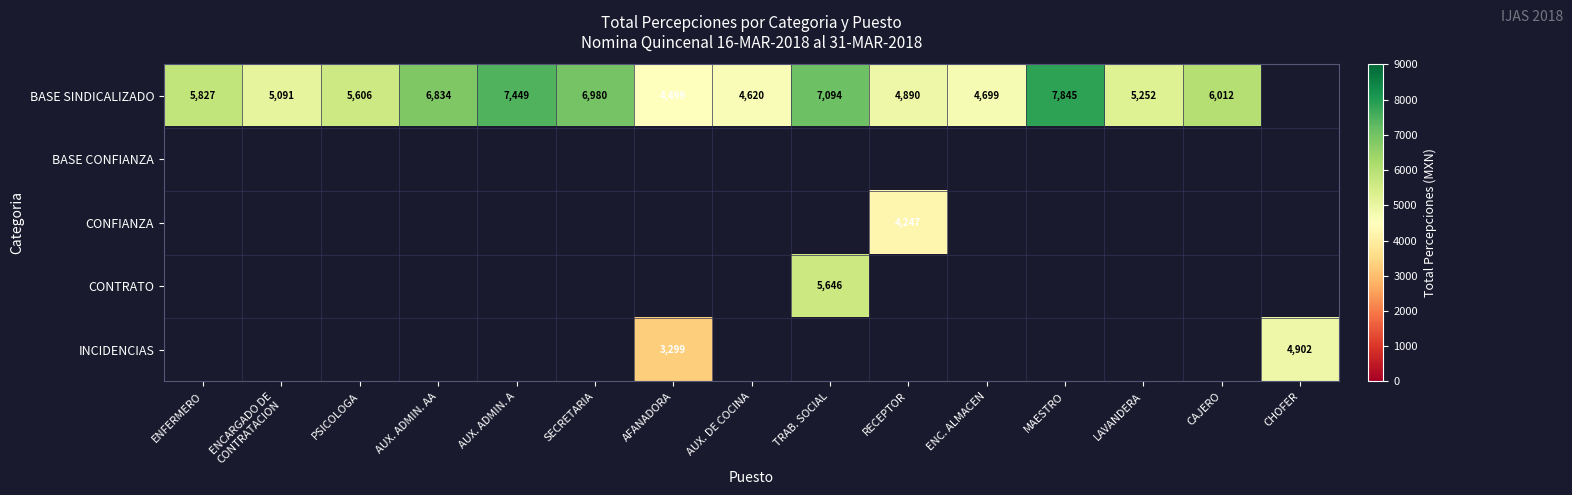

True or false: BASE SINDICALIZADO has a value of 4620 at AUX. DE COCINA.

True